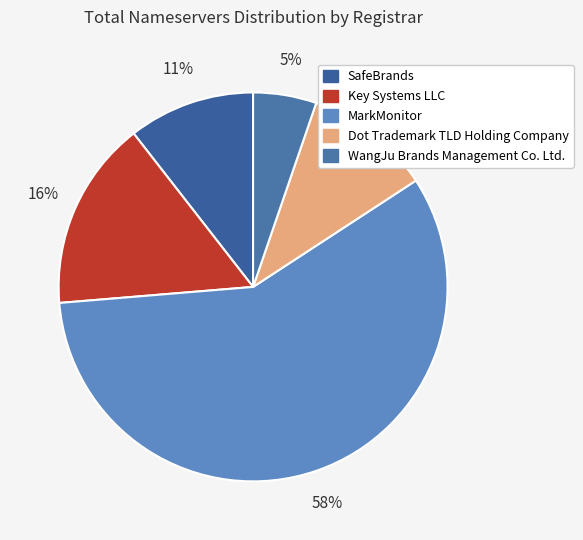

What percentage is the SafeBrands slice, to the nearest percent?

11%